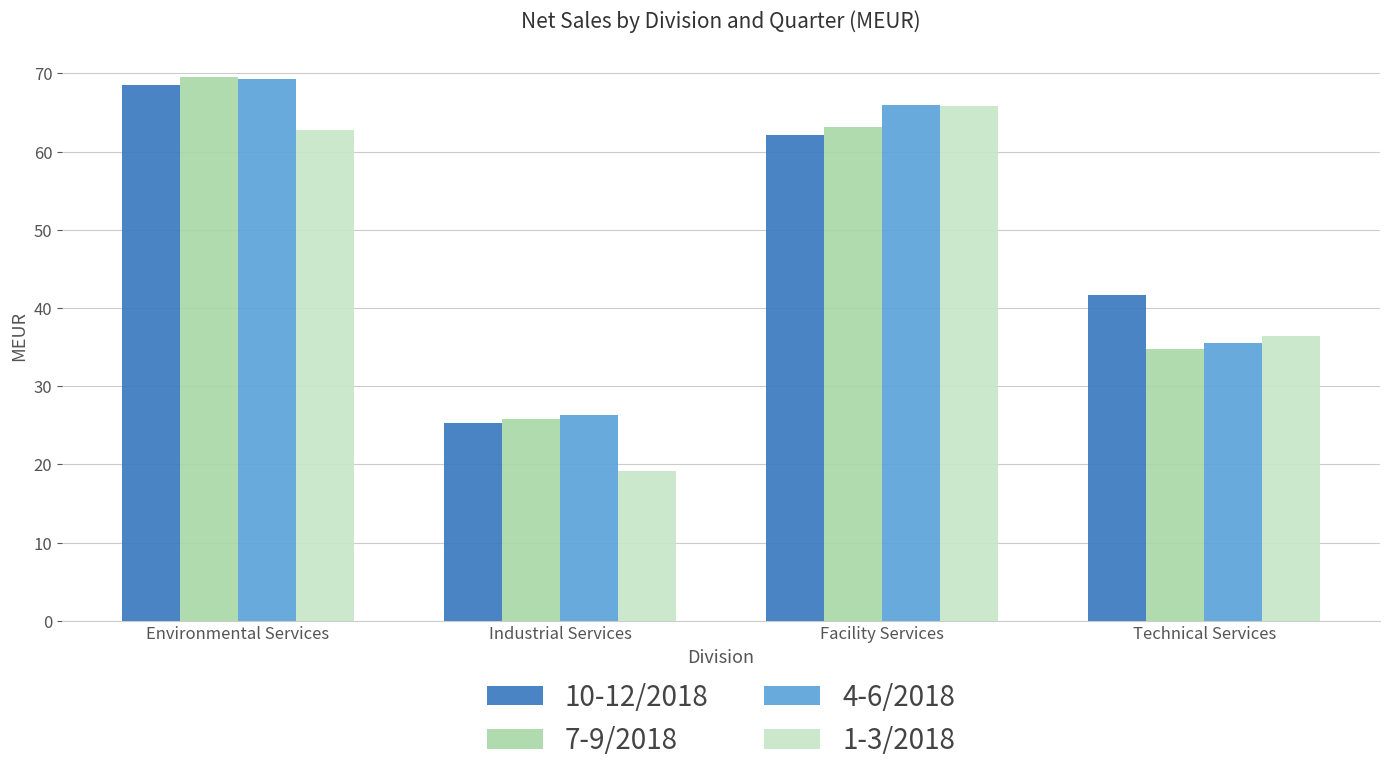

Reading right to left, transcribe all the data shown in this chart.

10-12/2018: 41.6	62.1	25.2	68.5
7-9/2018: 34.8	63.2	25.9	69.6
4-6/2018: 35.6	66.0	26.3	69.3
1-3/2018: 36.4	65.8	19.2	62.8